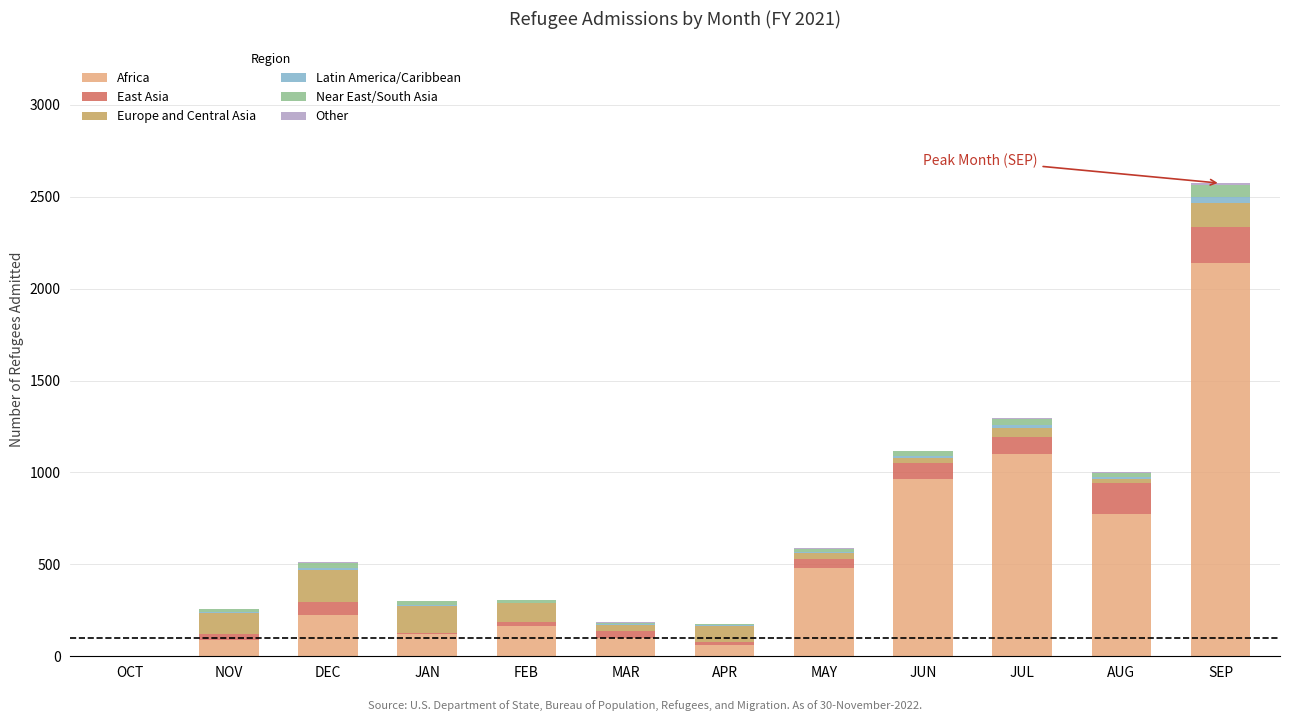

At which category is the sum across all series the highest?

SEP